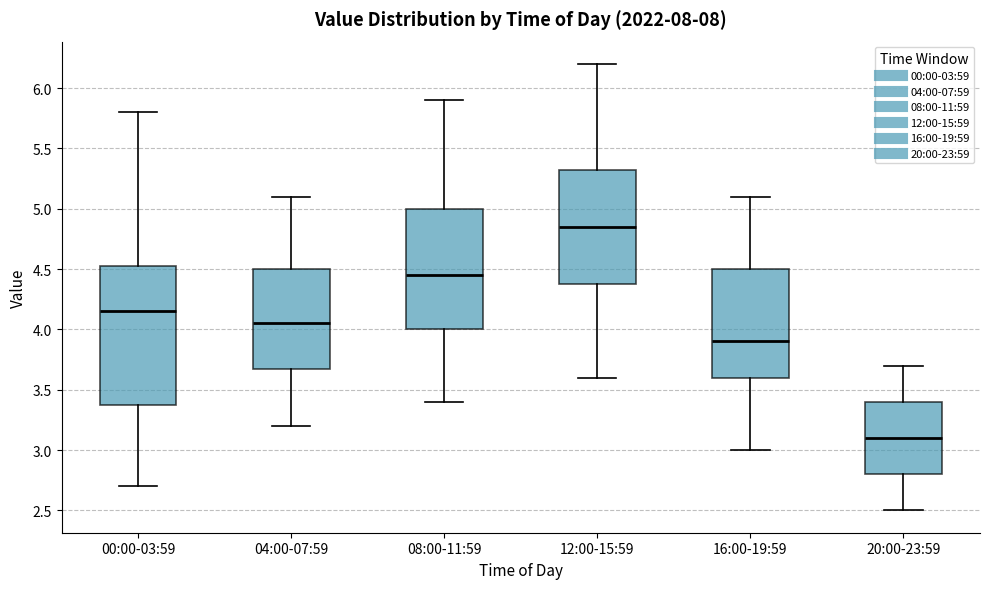

Reading left to right, read every box against the y-axis: the position of its median line, the range the box covers, and the ends of its whiskers. The values are not printed on the chart, so give them approximately, as read against the axis.

00:00-03:59: median 4.15, box 3.40 to 4.55, whiskers 2.70 to 5.80
04:00-07:59: median 4.05, box 3.70 to 4.50, whiskers 3.20 to 5.10
08:00-11:59: median 4.45, box 4.00 to 5.00, whiskers 3.40 to 5.90
12:00-15:59: median 4.85, box 4.40 to 5.35, whiskers 3.60 to 6.20
16:00-19:59: median 3.90, box 3.60 to 4.50, whiskers 3.00 to 5.10
20:00-23:59: median 3.10, box 2.80 to 3.40, whiskers 2.50 to 3.70